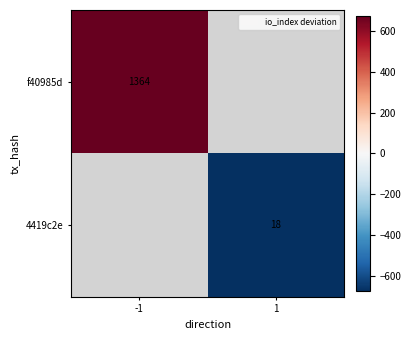

What is the minimum value shown in the chart?

-673.0